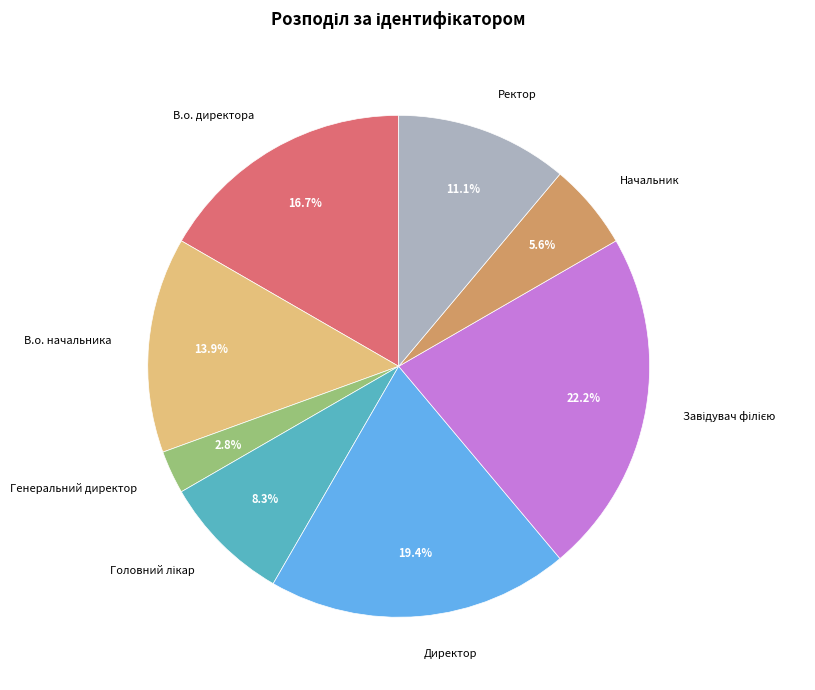

What is the ratio of the value at В.о. начальника to the value at Начальник?

2.5